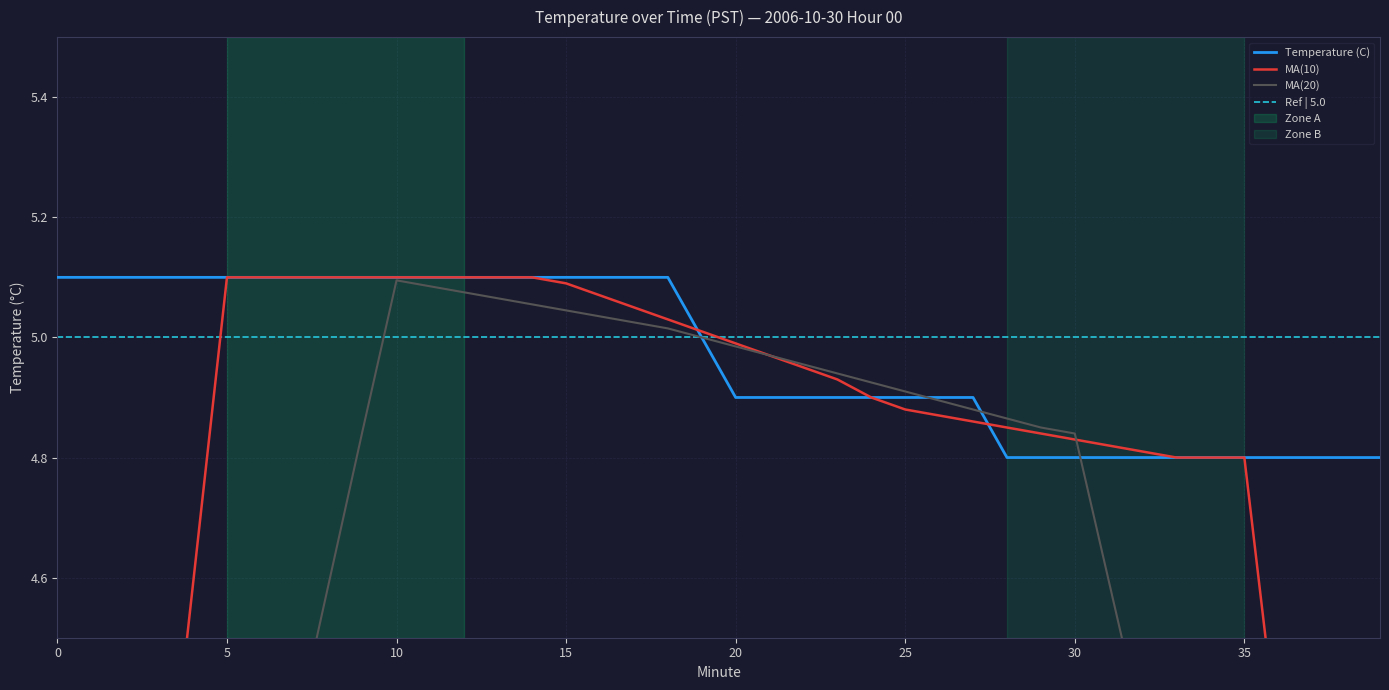

How many values are between 4 and 5?

21